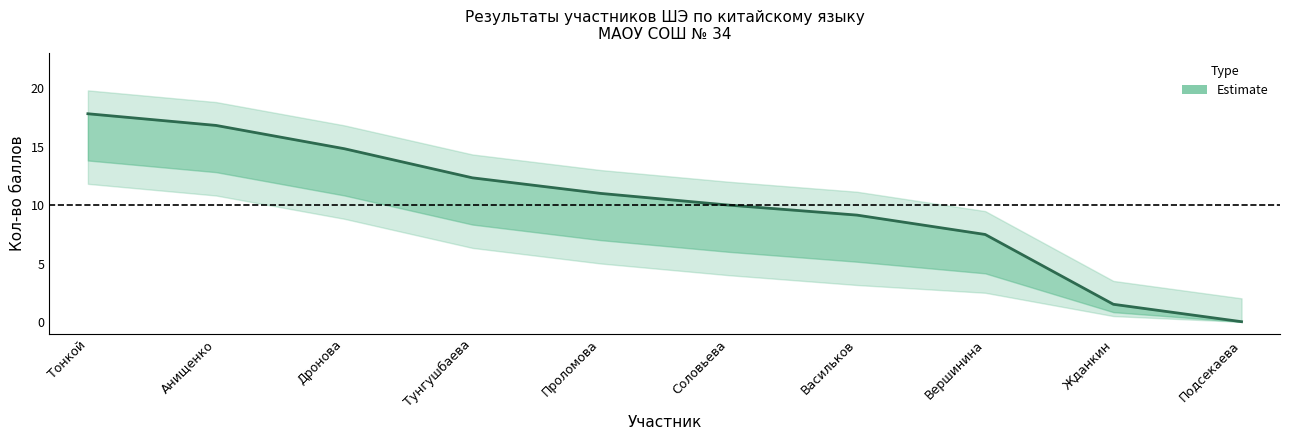

Reading left to right, extract all data points from this chart.

17.8	16.8	14.8	12.3	11.0	10.0	9.1	7.5	1.5	0.0